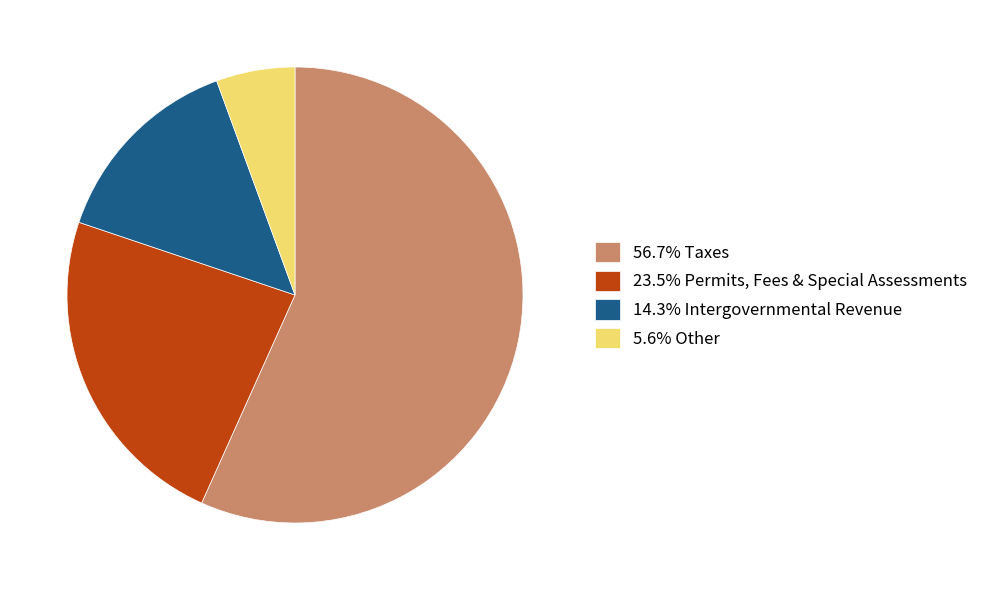

Is 56.7% Taxes the majority of the pie?

Yes